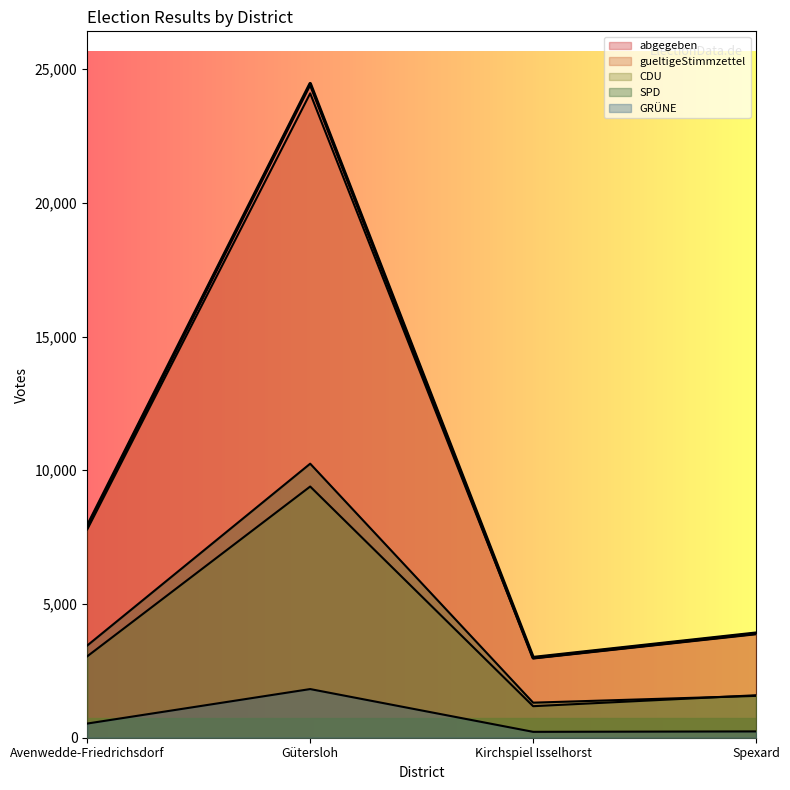

Reading right to left, extract all data points from this chart.

abgegeben: Spexard=3909	Kirchspiel Isselhorst=2996	Gütersloh=24455	Avenwedde-Friedrichsdorf=7907
gueltigeStimmzettel: Spexard=3869	Kirchspiel Isselhorst=2962	Gütersloh=24092	Avenwedde-Friedrichsdorf=7789
CDU: Spexard=1588	Kirchspiel Isselhorst=1179	Gütersloh=9392	Avenwedde-Friedrichsdorf=3044
SPD: Spexard=1565	Kirchspiel Isselhorst=1311	Gütersloh=10246	Avenwedde-Friedrichsdorf=3448
GRÜNE: Spexard=236	Kirchspiel Isselhorst=220	Gütersloh=1819	Avenwedde-Friedrichsdorf=530